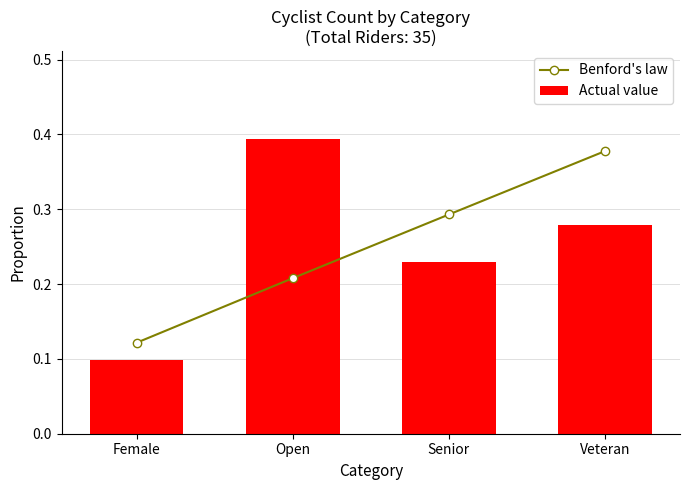

Which series has the largest total across all categories?

Benford's law